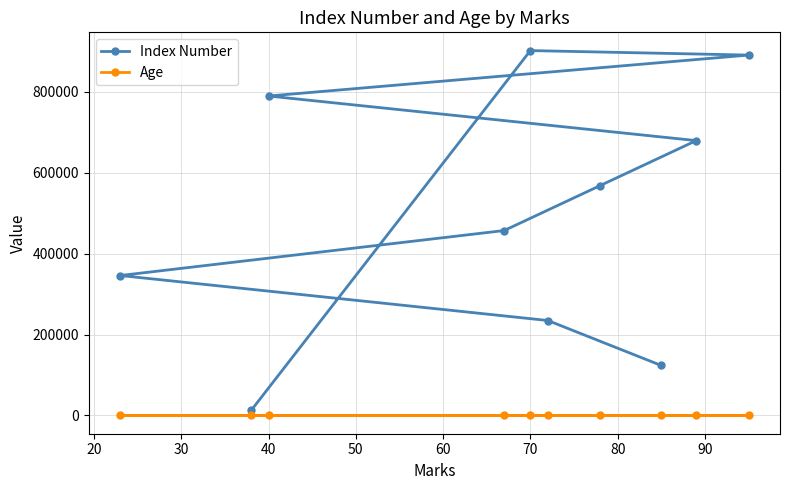

True or false: Age has more than 0 points higher than both neighbors.

True